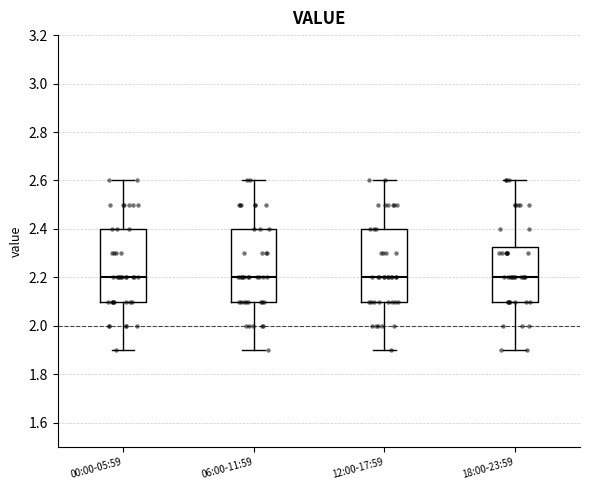

Reading left to right, read every box against the y-axis: the position of its median line, the range the box covers, and the ends of its whiskers. The values are not printed on the chart, so give them approximately, as read against the axis.

00:00-05:59: median 2.20, box 2.10 to 2.40, whiskers 1.90 to 2.60
06:00-11:59: median 2.20, box 2.10 to 2.40, whiskers 1.90 to 2.60
12:00-17:59: median 2.20, box 2.10 to 2.40, whiskers 1.90 to 2.60
18:00-23:59: median 2.20, box 2.10 to 2.32, whiskers 1.90 to 2.60